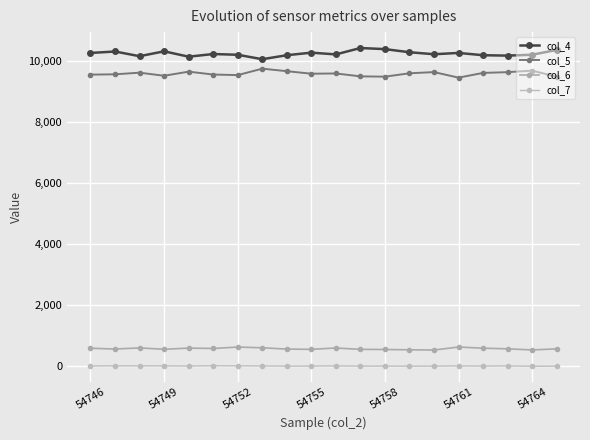

At which category does col_6 reach its first local valley?

54749